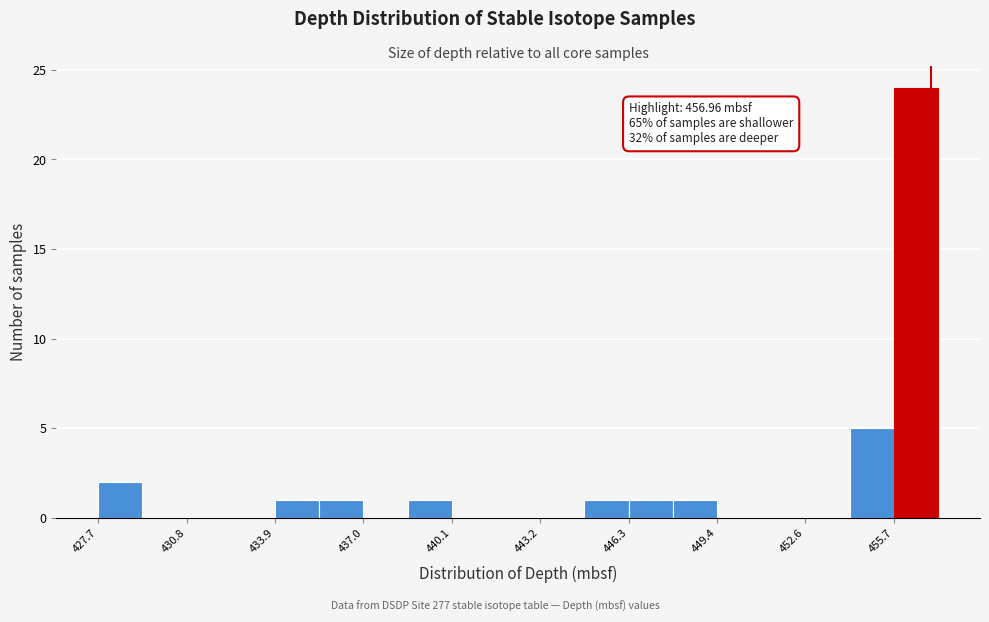

Around what value on the x-axis is the tallest bar? Give the approximate position of its centre, as read against the axis.

456.5